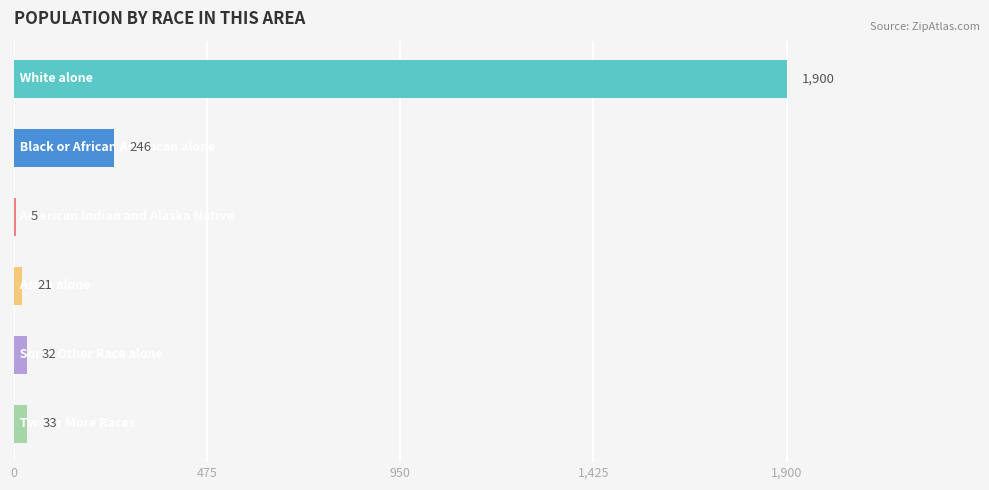

What is the sum of all values?

2237